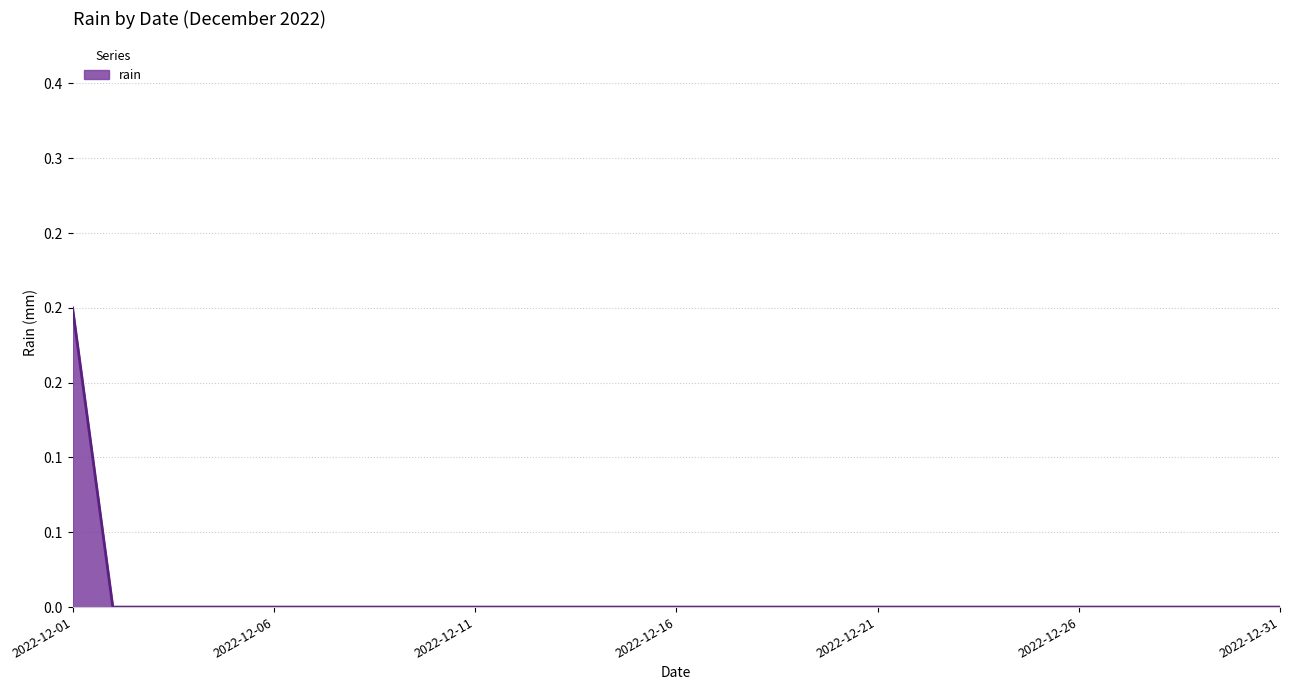

True or false: the data has more than 2 interior local peaks.

False